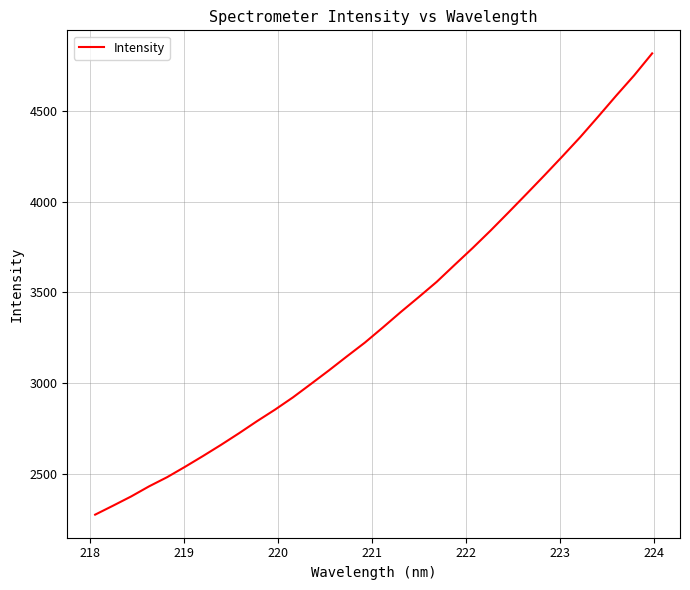

What is the sum of all values?

107673.8